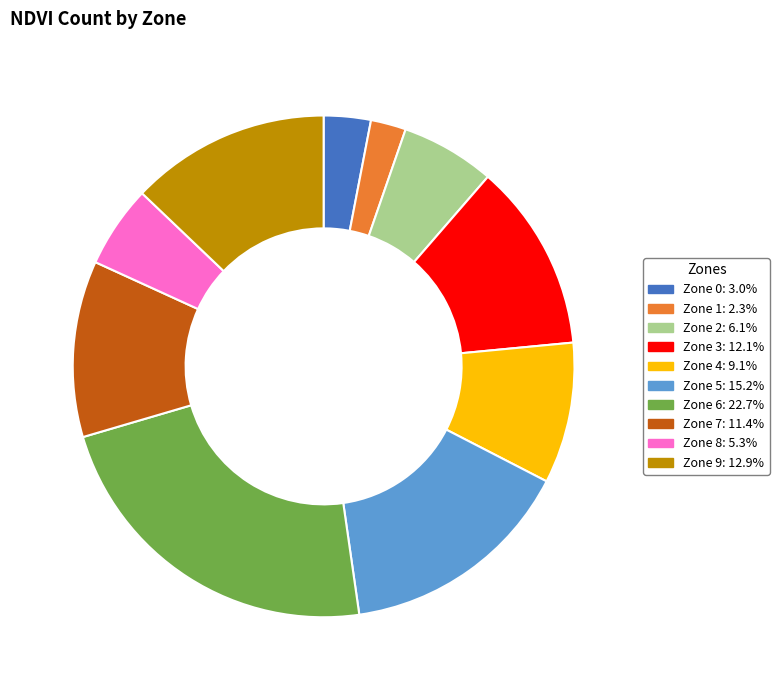

True or false: Zone 5 accounts for 15% of the total.

True